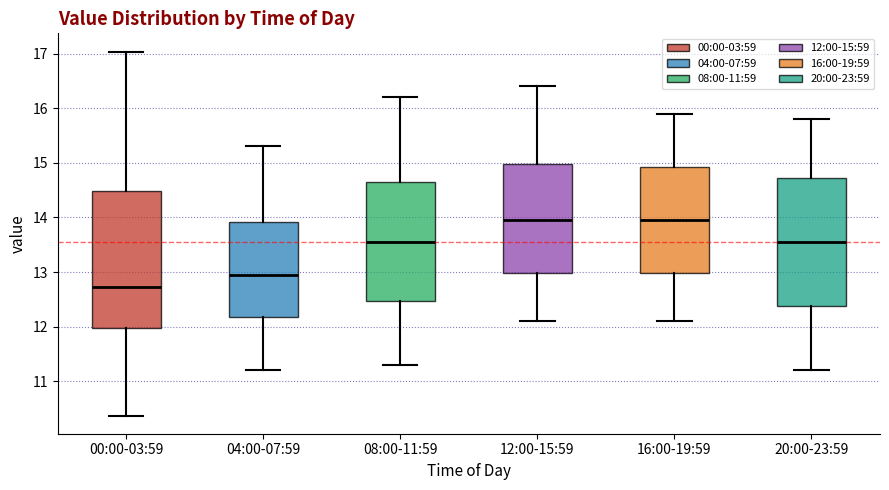

Reading left to right, transcribe this box plot: for each box, give where its median line is, the range the box spans, and where its two whiskers end, as read against the y-axis. The values are not printed on the chart, so give them approximately, as read against the axis.

00:00-03:59: median 12.7, box 12.0 to 14.5, whiskers 10.4 to 17.0
04:00-07:59: median 13.0, box 12.2 to 13.9, whiskers 11.2 to 15.3
08:00-11:59: median 13.6, box 12.5 to 14.7, whiskers 11.3 to 16.2
12:00-15:59: median 14.0, box 13.0 to 15.0, whiskers 12.1 to 16.4
16:00-19:59: median 14.0, box 13.0 to 14.9, whiskers 12.1 to 15.9
20:00-23:59: median 13.6, box 12.4 to 14.7, whiskers 11.2 to 15.8